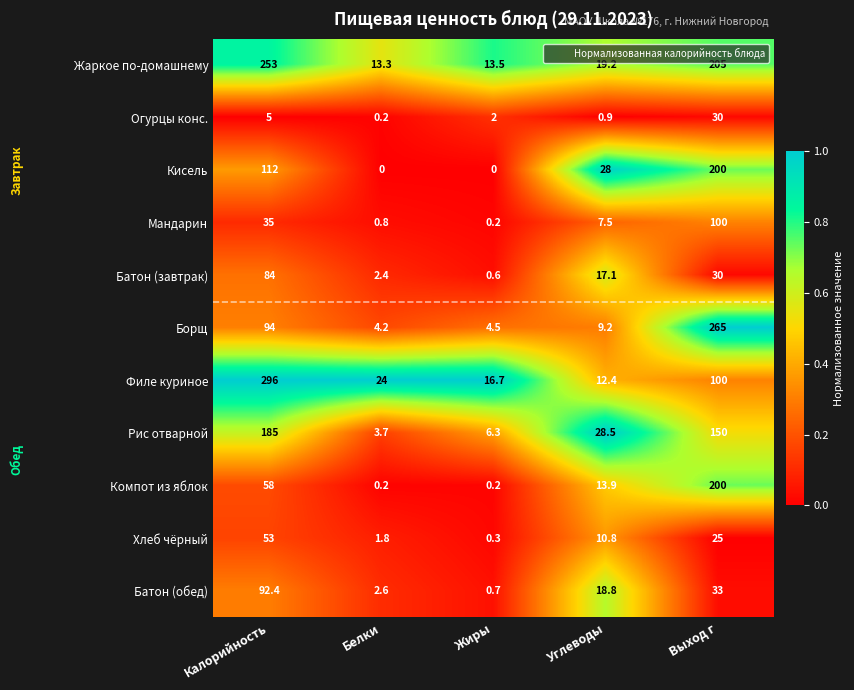

Where does the Борщ series first go above 9?

Калорийность